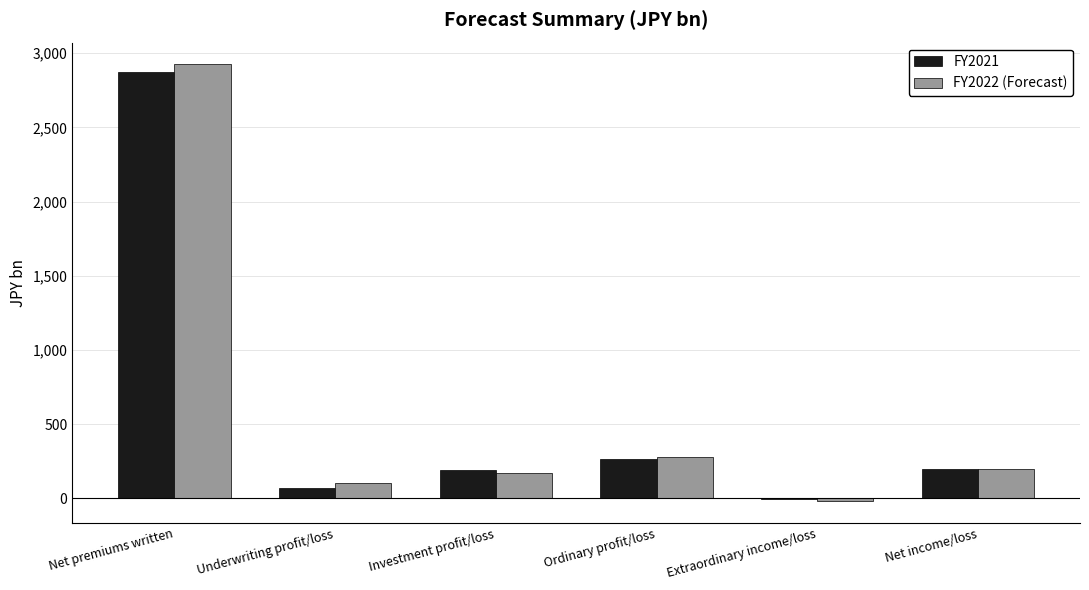

At which category is the sum across all series the highest?

Net premiums written